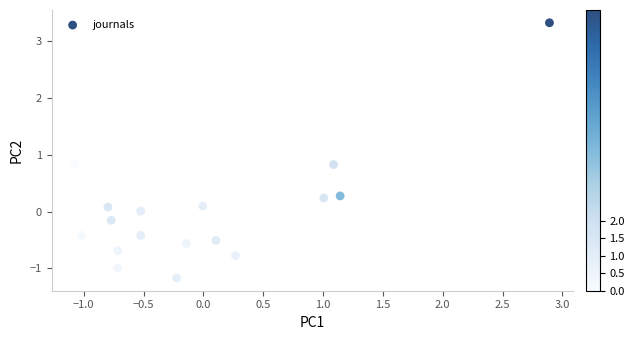

What is the range of X values (max minus min)?

4.0